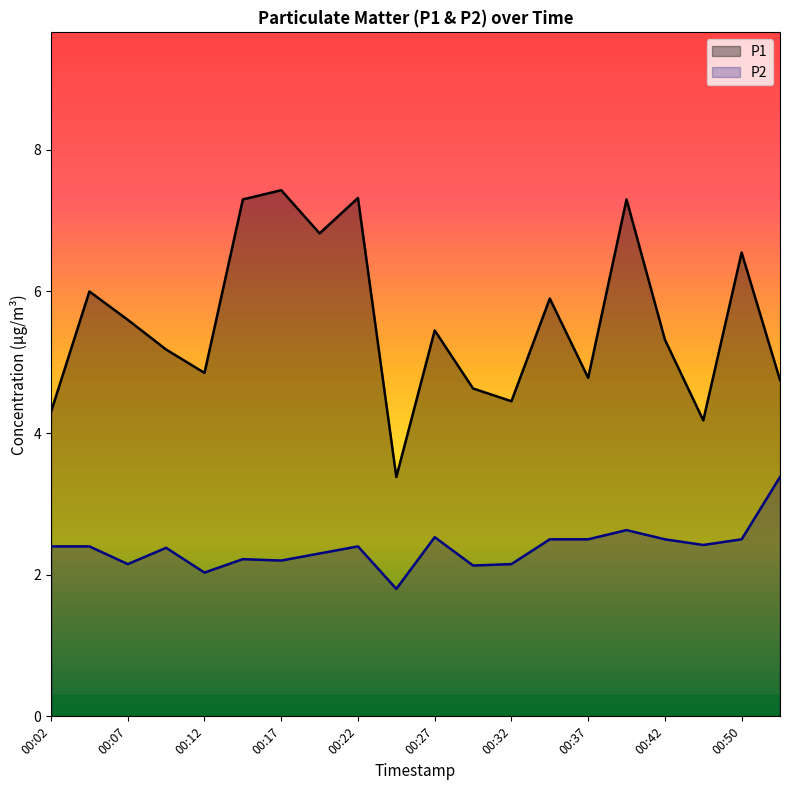

At 00:34, list the series in order from smallest to largest.

P2, P1